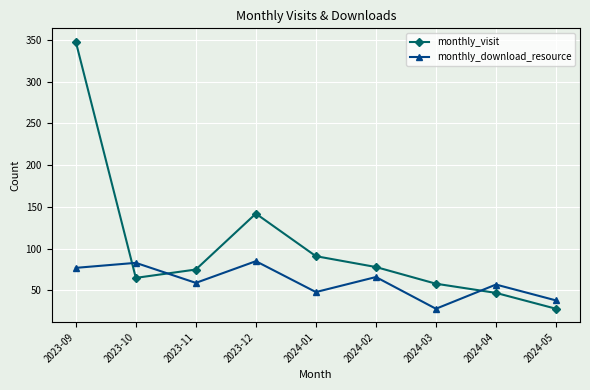

How many series are shown in this chart?

2